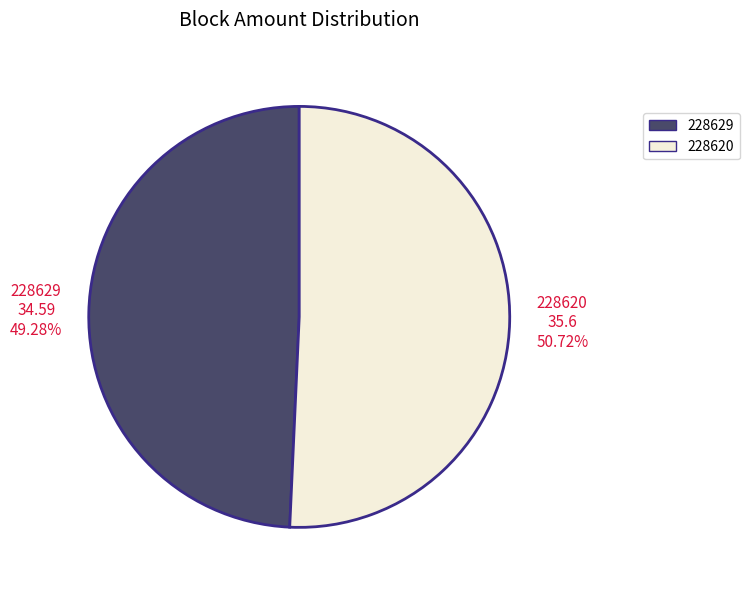

Does 228629 represent more than half of the total?

No